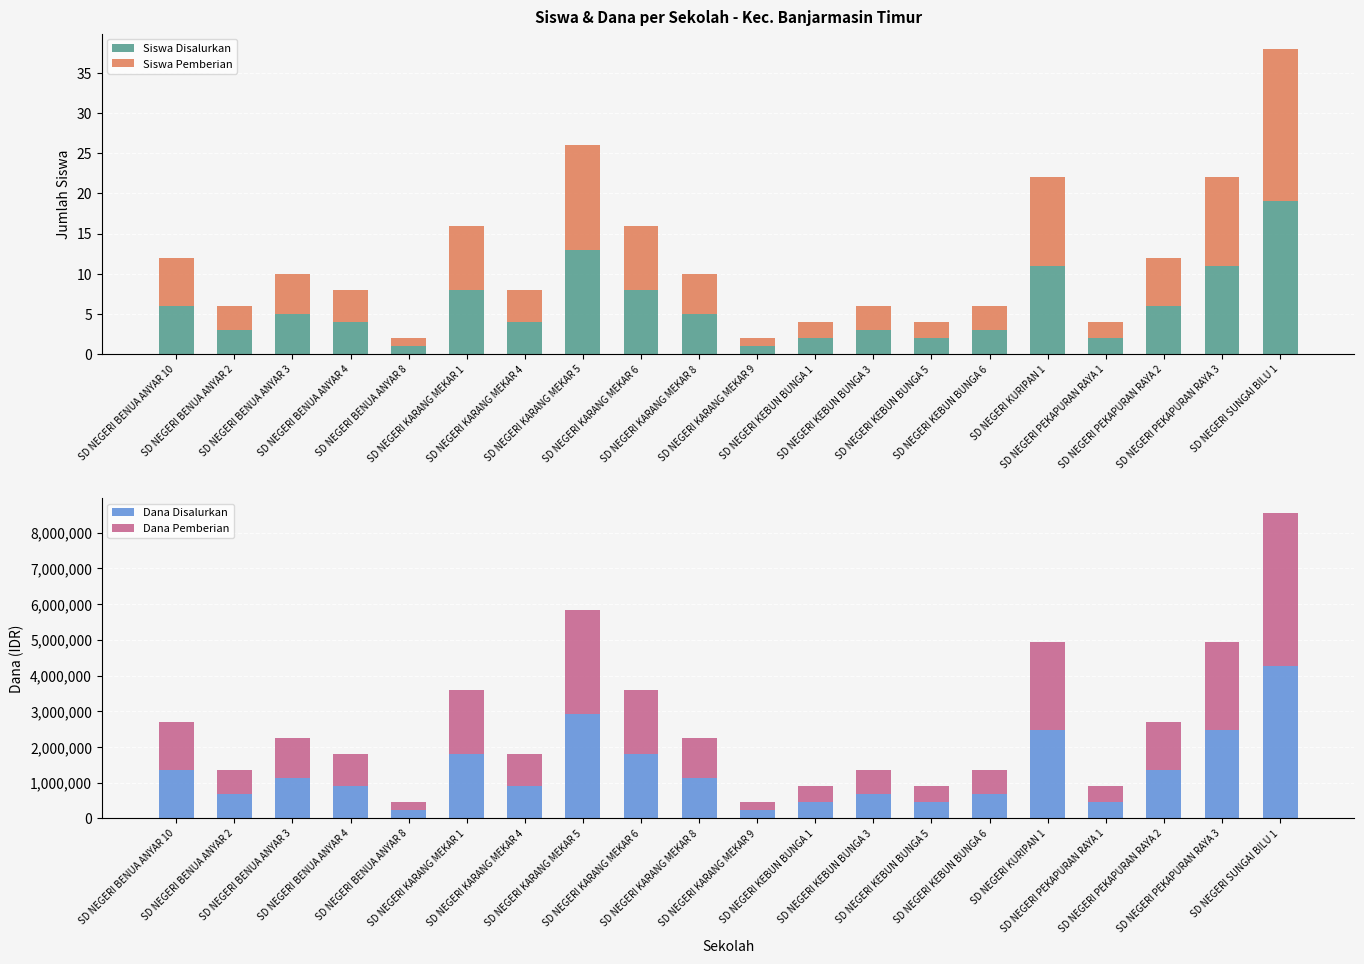

Is it true that Dana Disalurkan equals 1350000 at SD NEGERI PEKAPURAN RAYA 2?

True